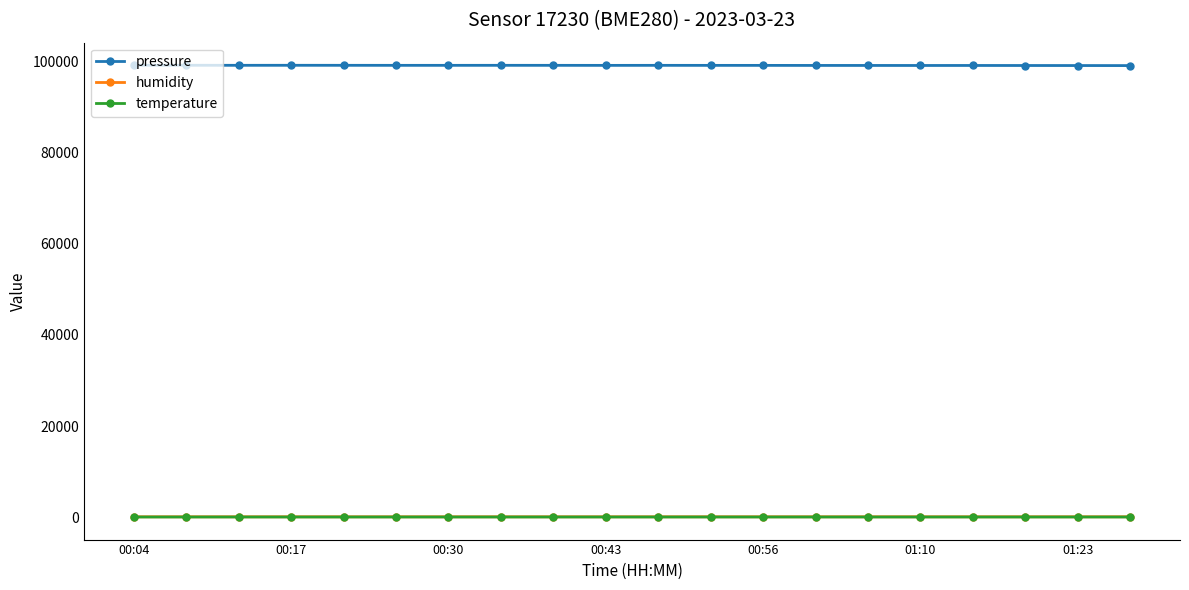

True or false: humidity and temperature cross at least once.

False